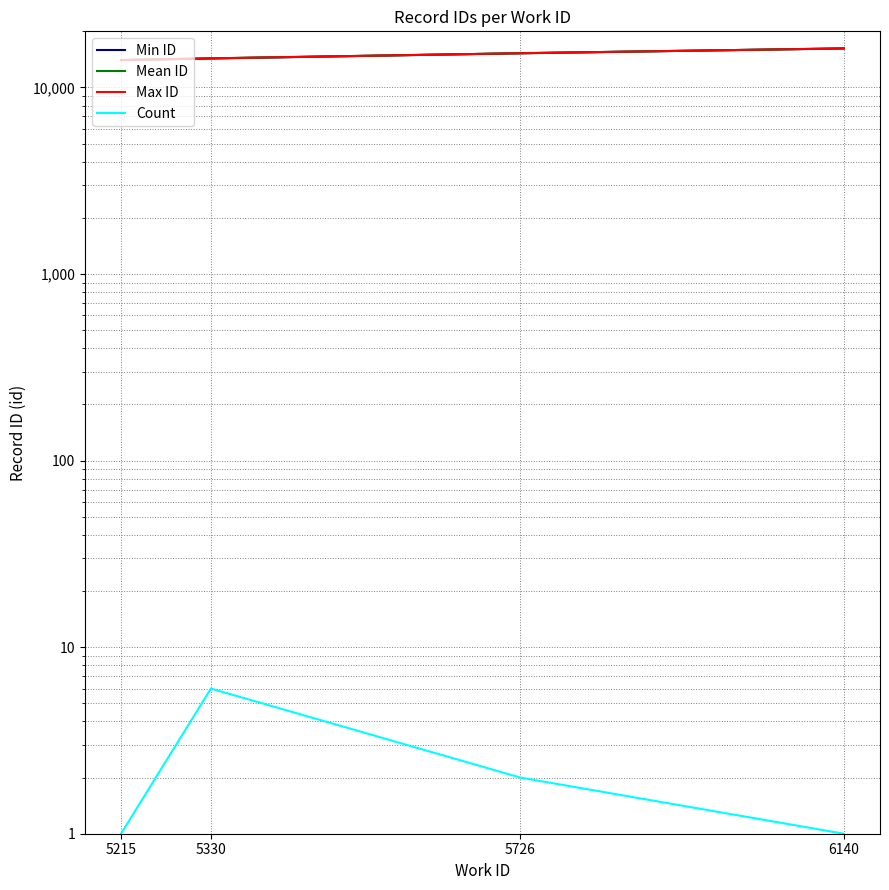

At which label is Min ID closest to 15112?

5726